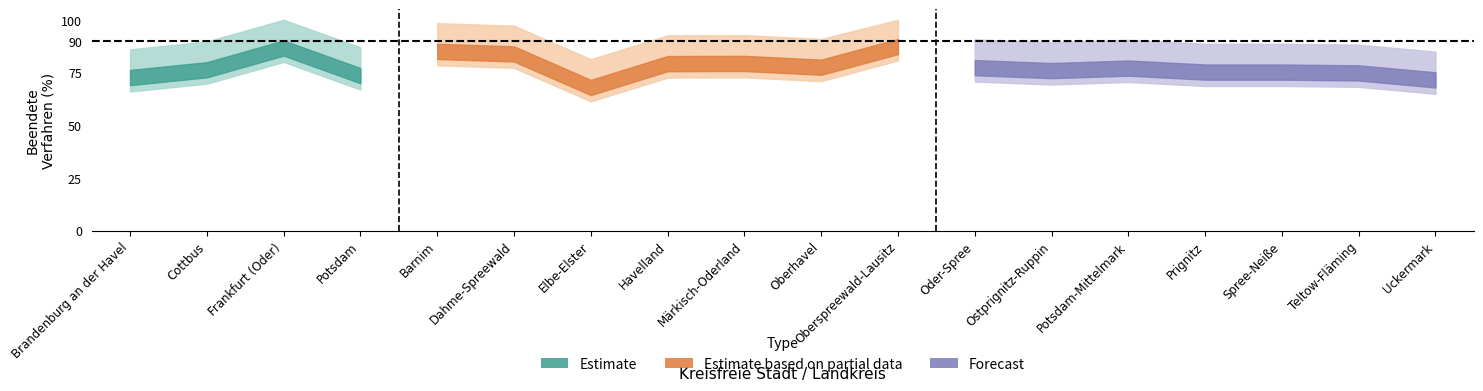

True or false: total and ended intersect in this chart.

False